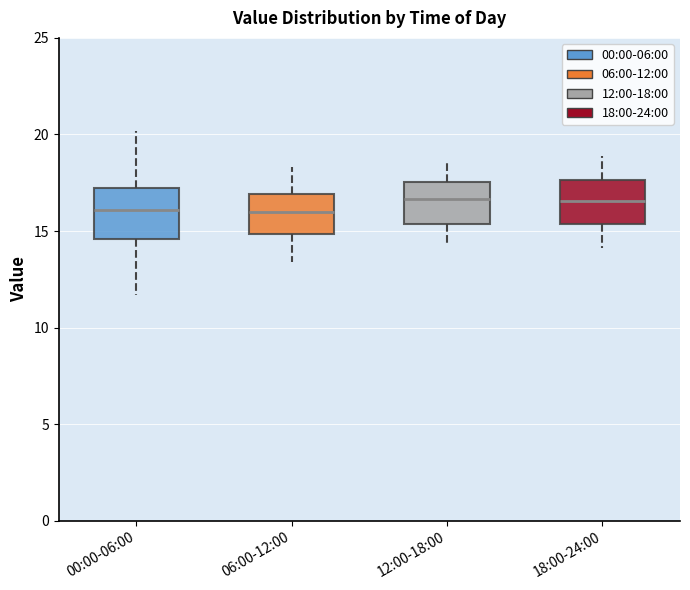

Reading left to right, transcribe this box plot: for each box, give where its median line is, the range the box spans, and where its two whiskers end, as read against the y-axis. The values are not printed on the chart, so give them approximately, as read against the axis.

00:00-06:00: median 16.0, box 14.5 to 17.0, whiskers 11.5 to 20.0
06:00-12:00: median 16.0, box 15.0 to 17.0, whiskers 13.5 to 18.5
12:00-18:00: median 16.5, box 15.5 to 17.5, whiskers 14.5 to 18.5
18:00-24:00: median 16.5, box 15.5 to 17.5, whiskers 14.0 to 19.0